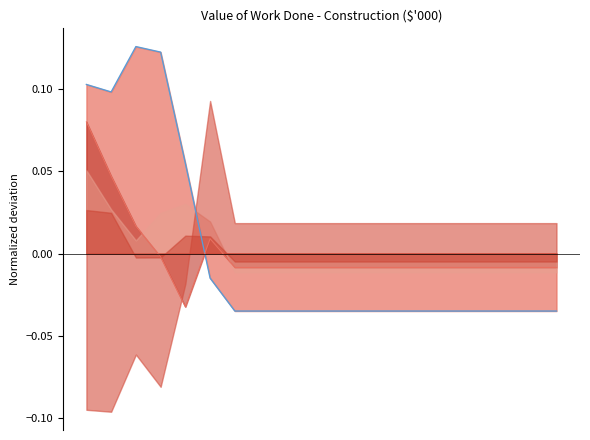

True or false: New South Wales Total (line) and Victoria Total (line) intersect in this chart.

True